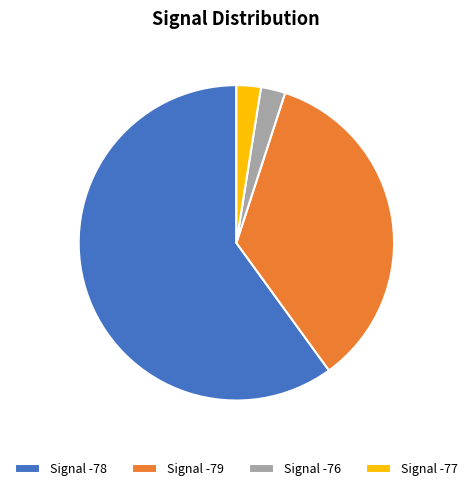

Is the sum of Signal -76 and Signal -77 greater than half?

No